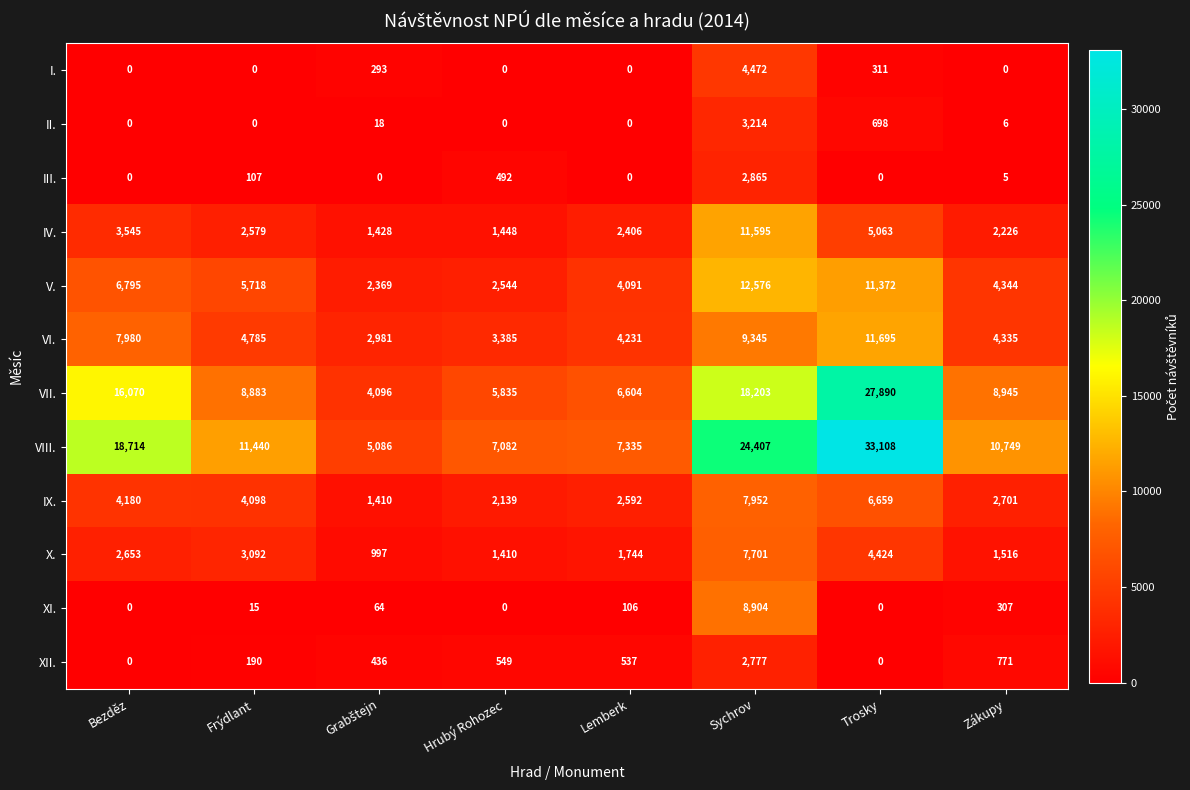

How many data points does each series have?

8